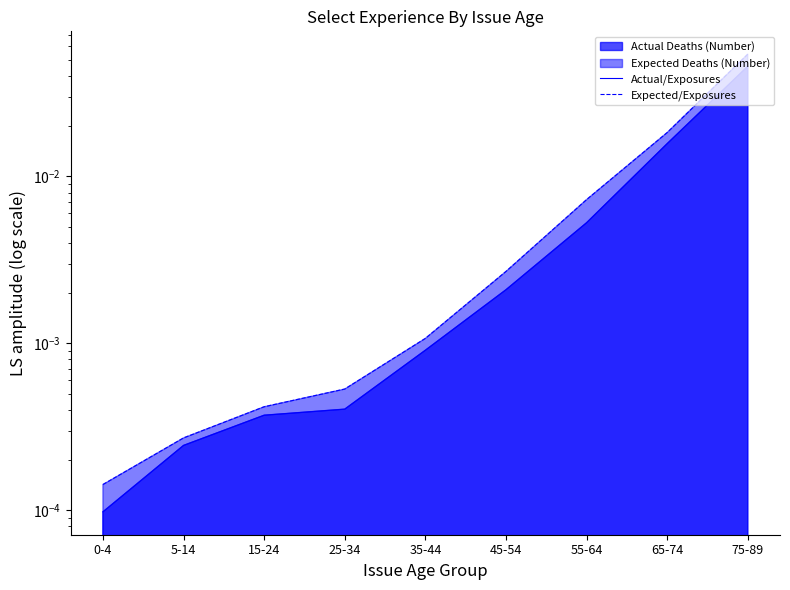

How many lines are shown in the chart?

2